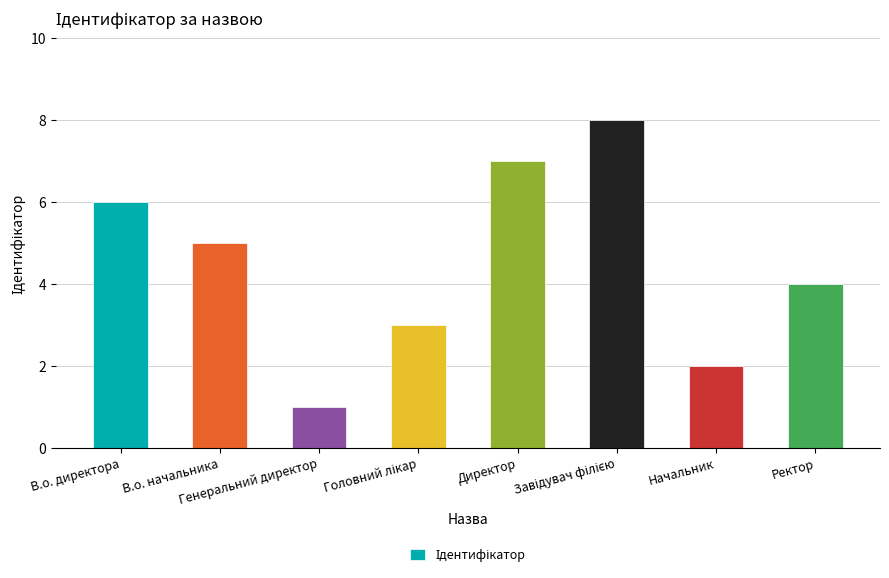

What is the label of the 7th bar from the right?

В.о. начальника